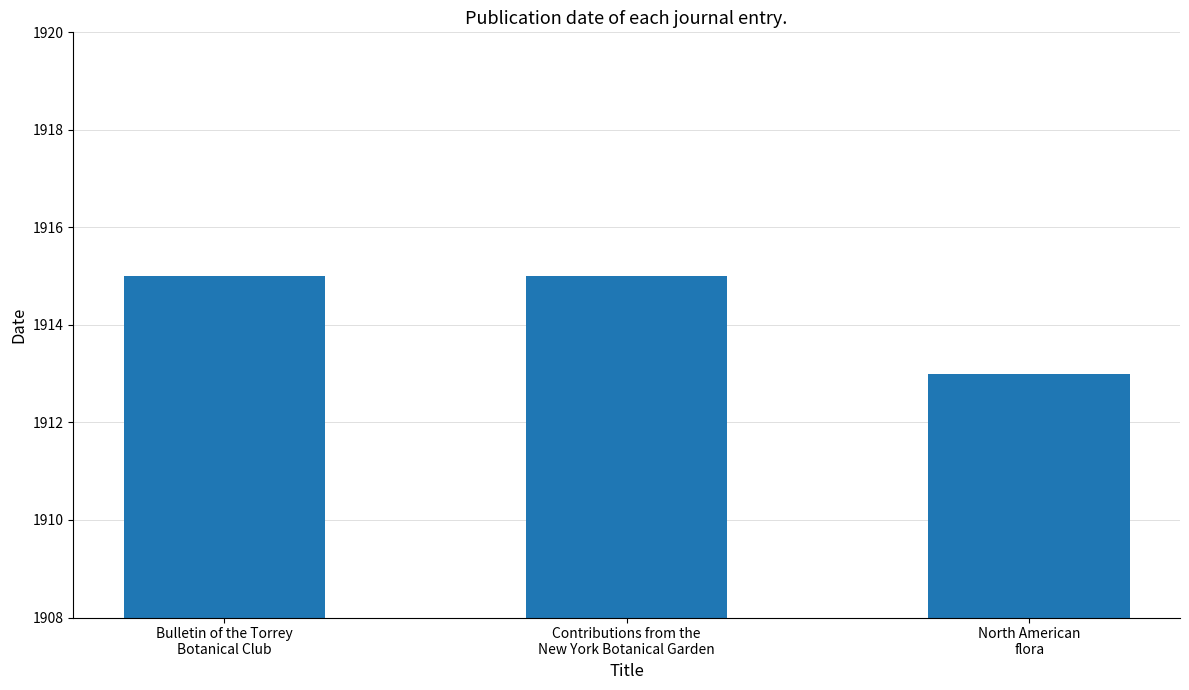

What is the ratio of the value at Bulletin of the Torrey
Botanical Club to the value at Contributions from the
New York Botanical Garden?

1.0